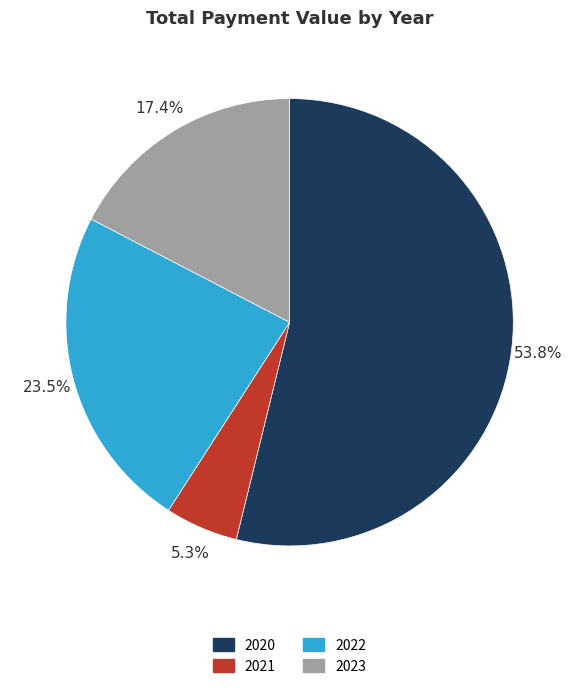

Count the number of slices in the pie.

4